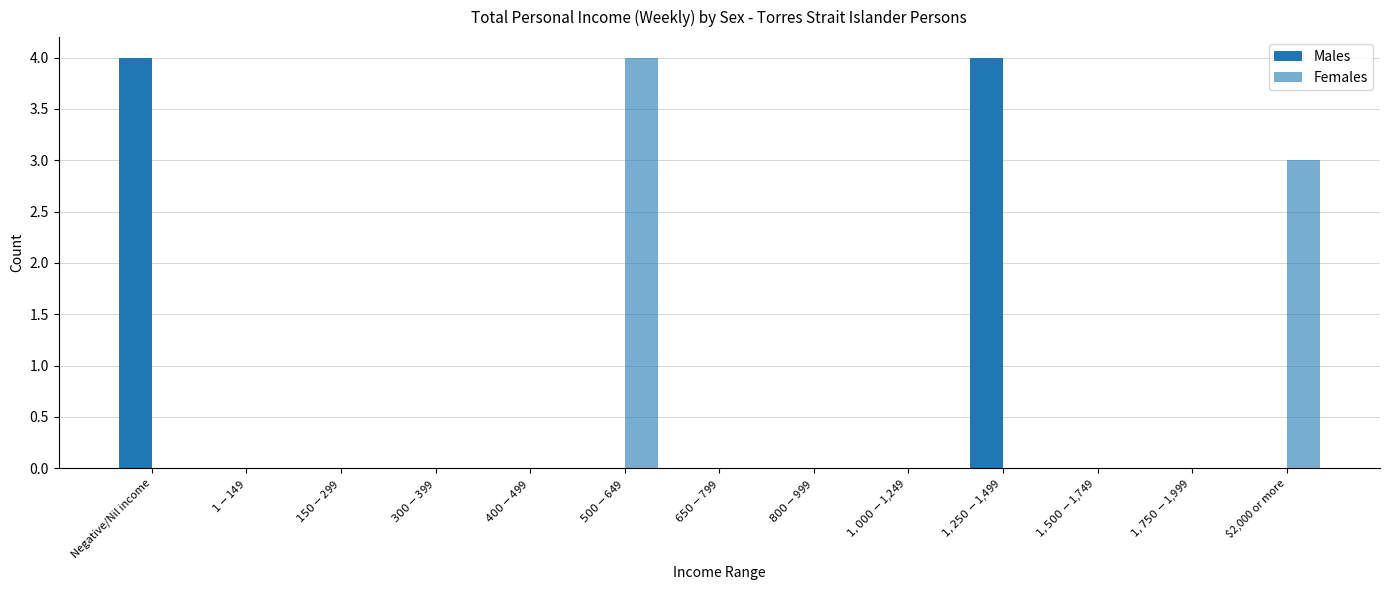

How many series are shown in this chart?

2